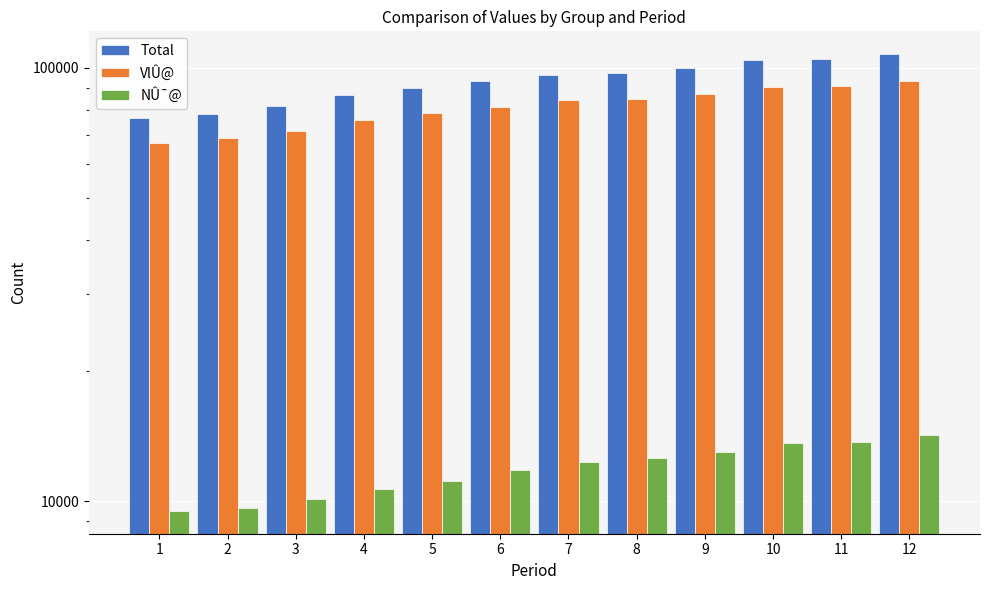

Are the bars horizontal?

No